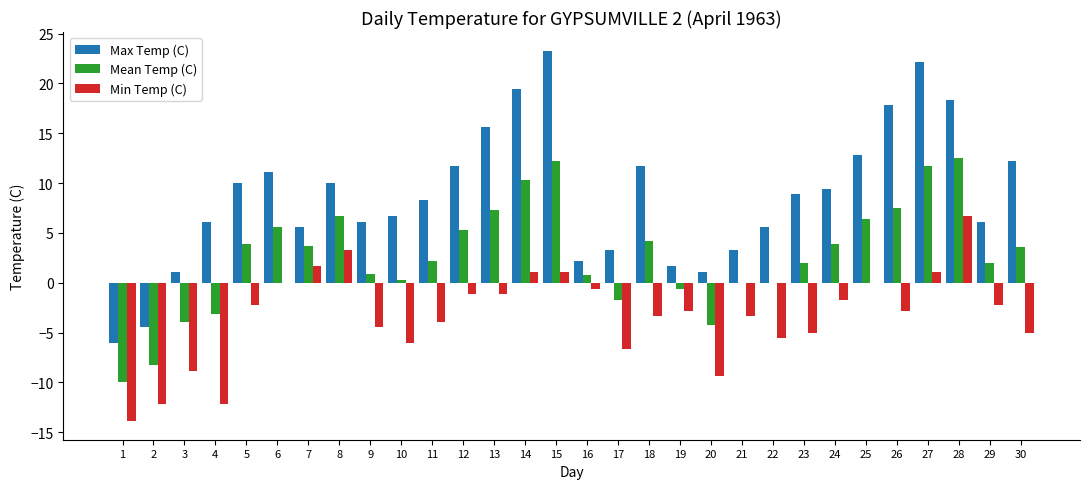

At which label does Min Temp (C) reach its peak?

28